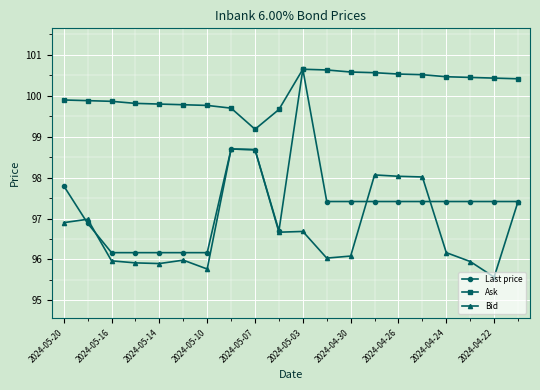

Rank the series by their average value, from lowest to highest.

Bid, Last price, Ask